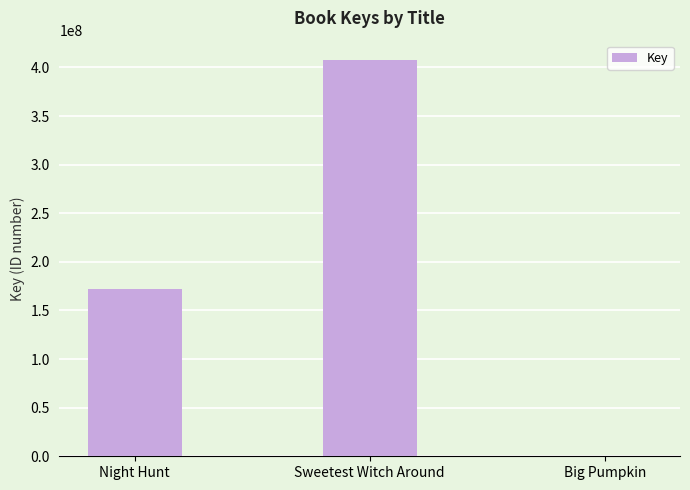

Where is the data nearest to the value 203570723?

Night Hunt